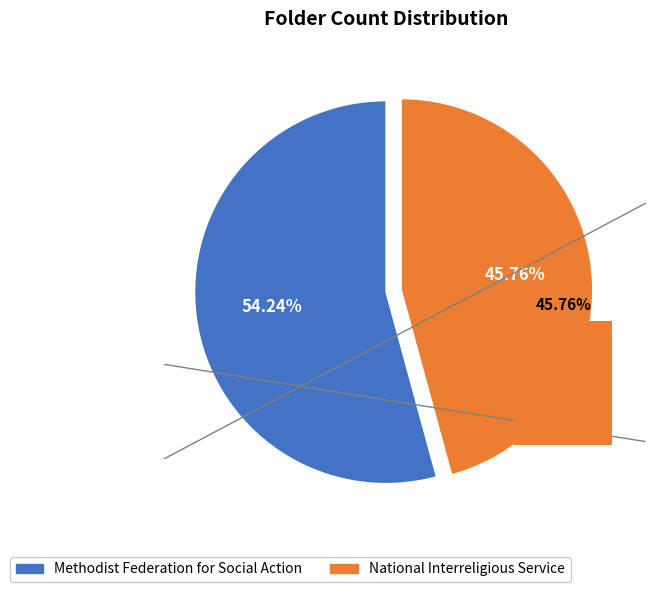

What is the change in value from Methodist Federation for Social Action to National Interreligious Service?

-5